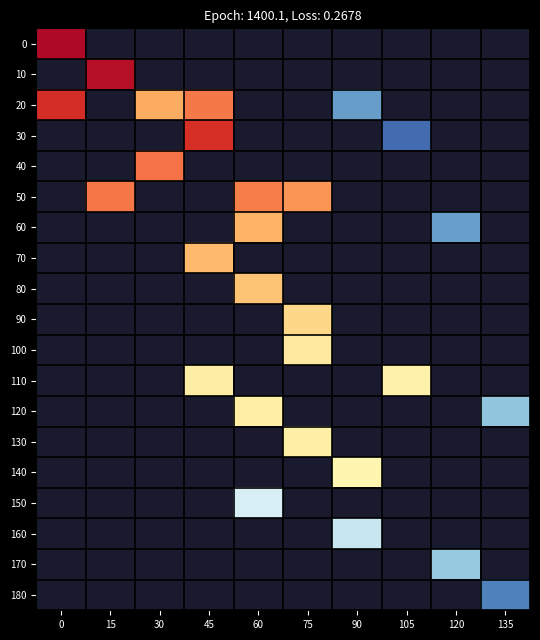

Which has a higher value, 90 or 60?

60